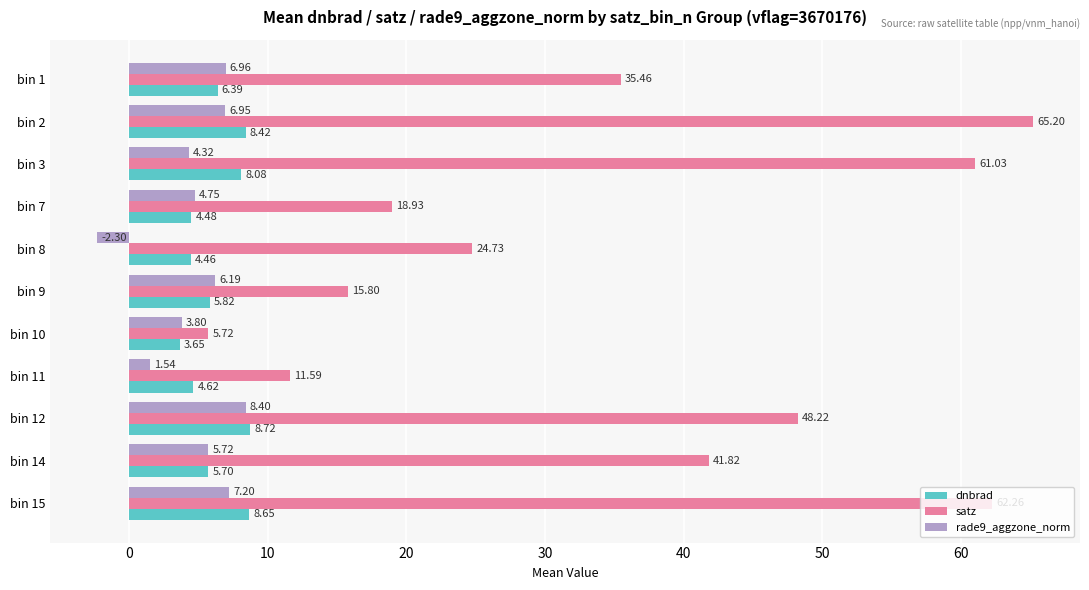

What is the difference between the highest and lowest values at bin 12?

39.8